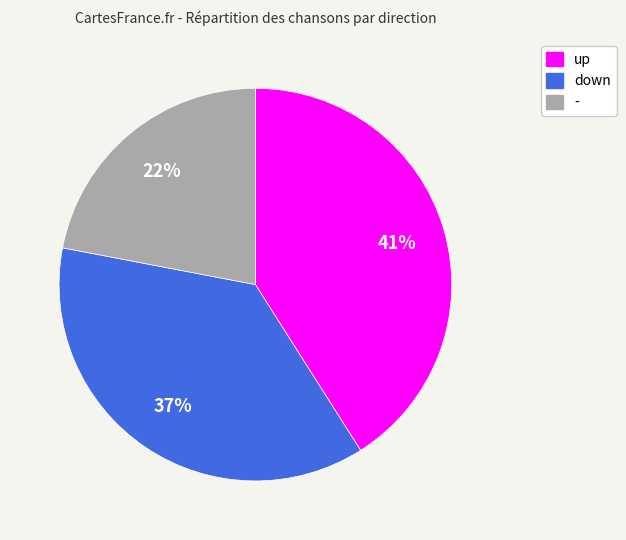

How many slices are in this pie chart?

3